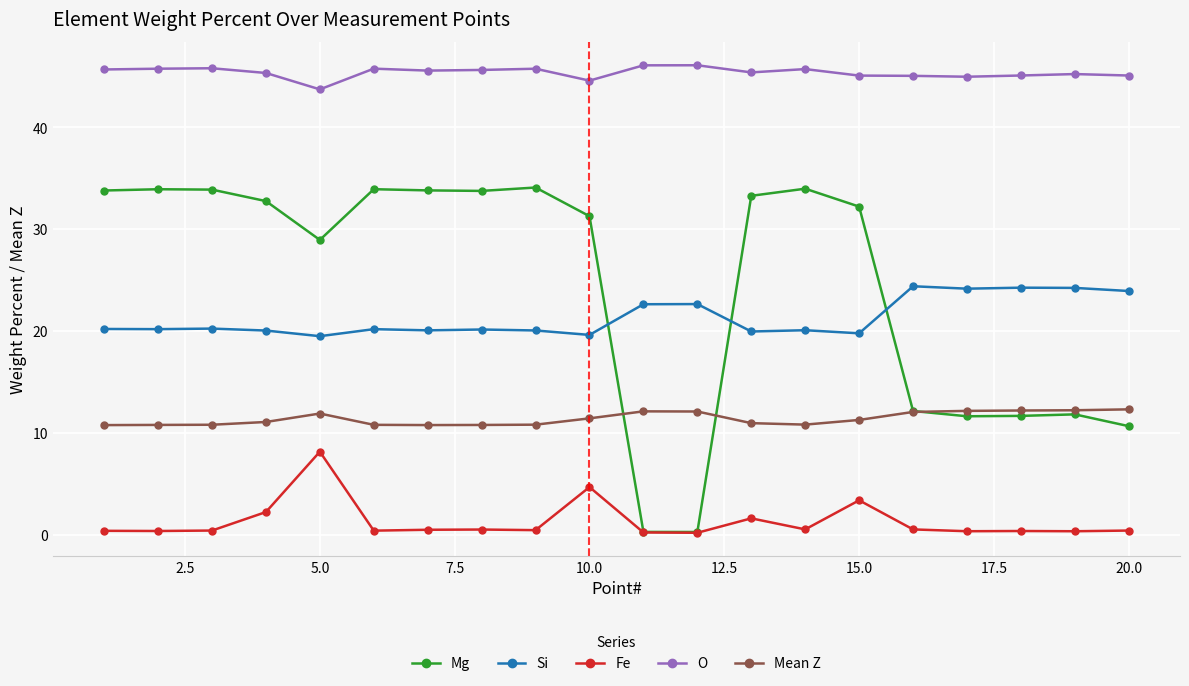

What is the greatest value displayed?

46.1